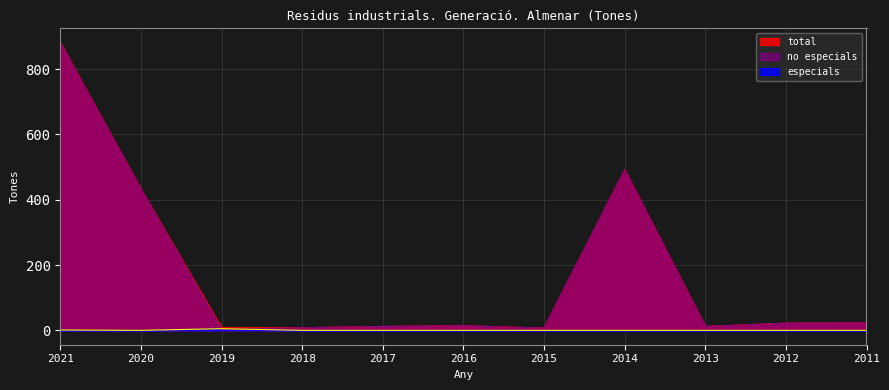

True or false: no especials has a value of 22 at 2012.

True